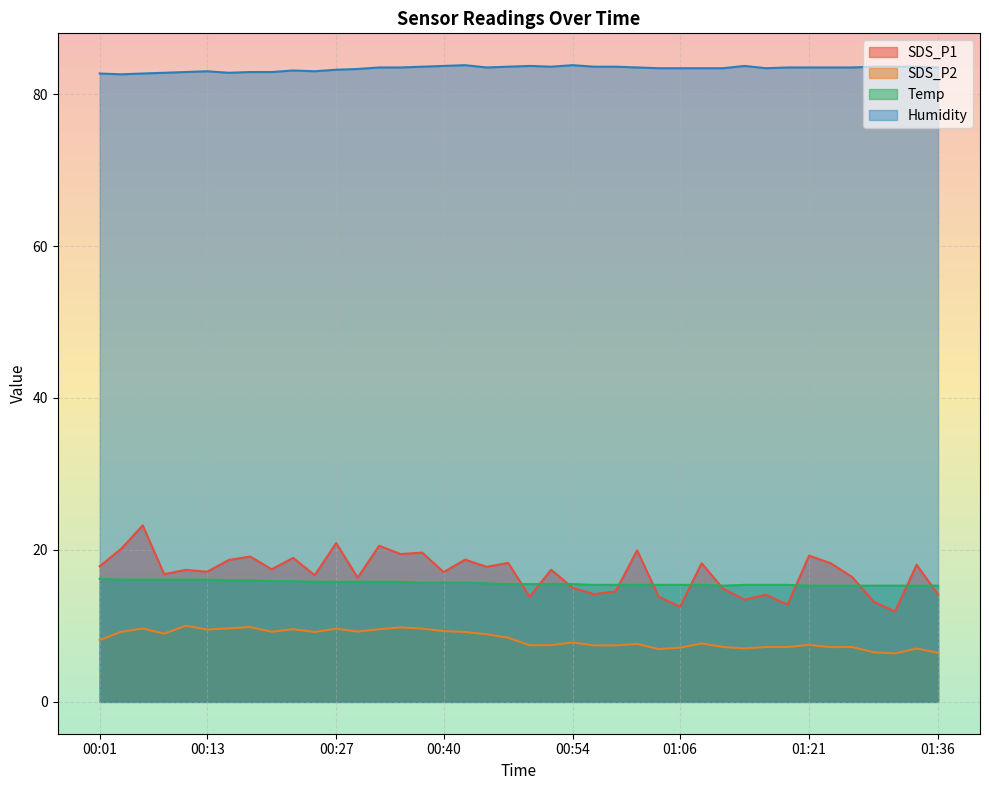

At how many categories does at least one series exceed 18?

40